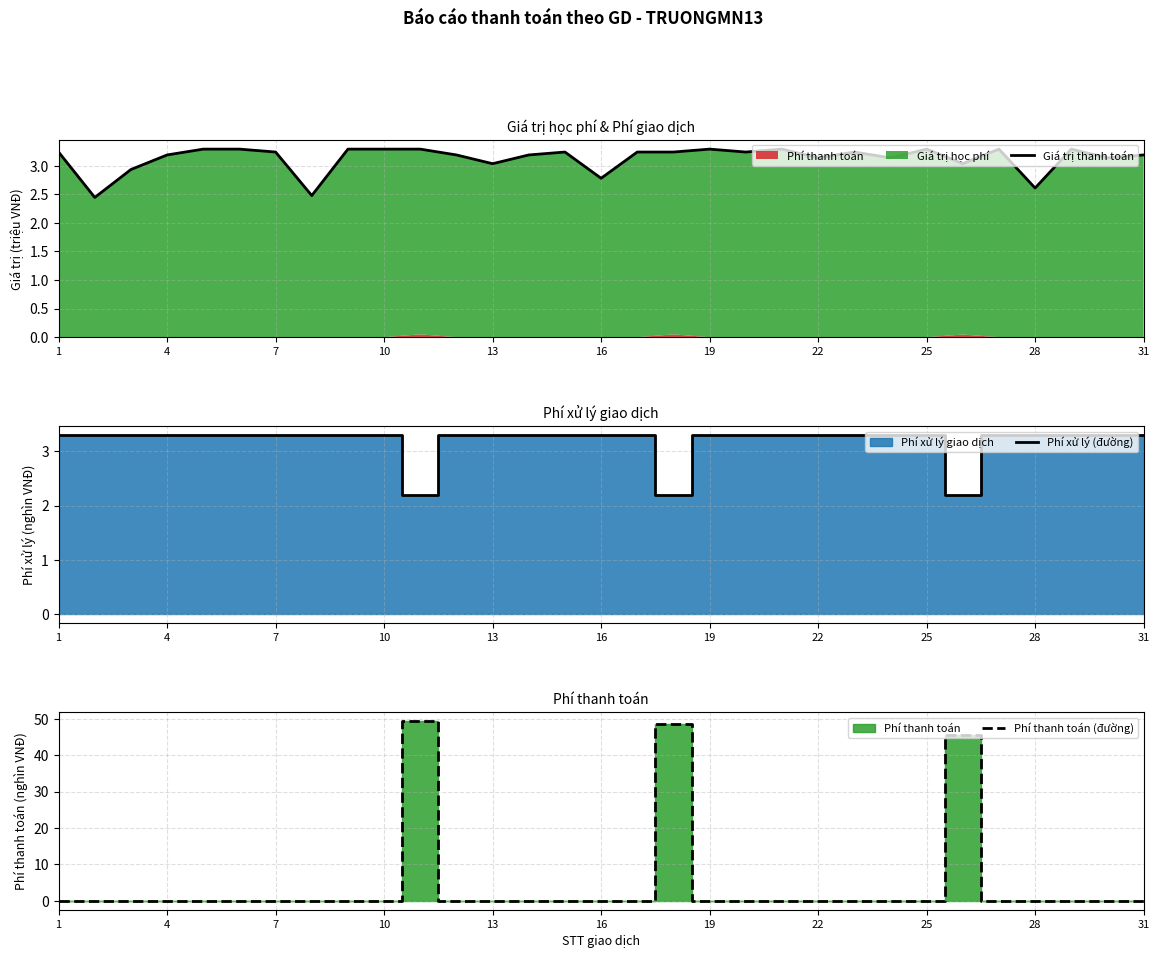

What is the maximum value for Phí thanh toán (đường)?

49.4